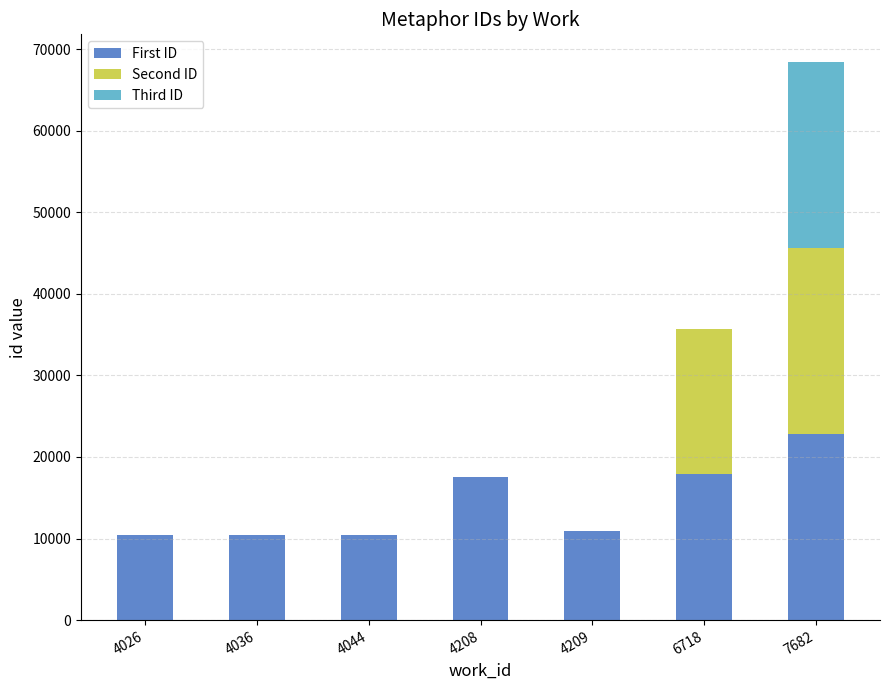

Is it true that First ID equals 14401 at 4026?

False